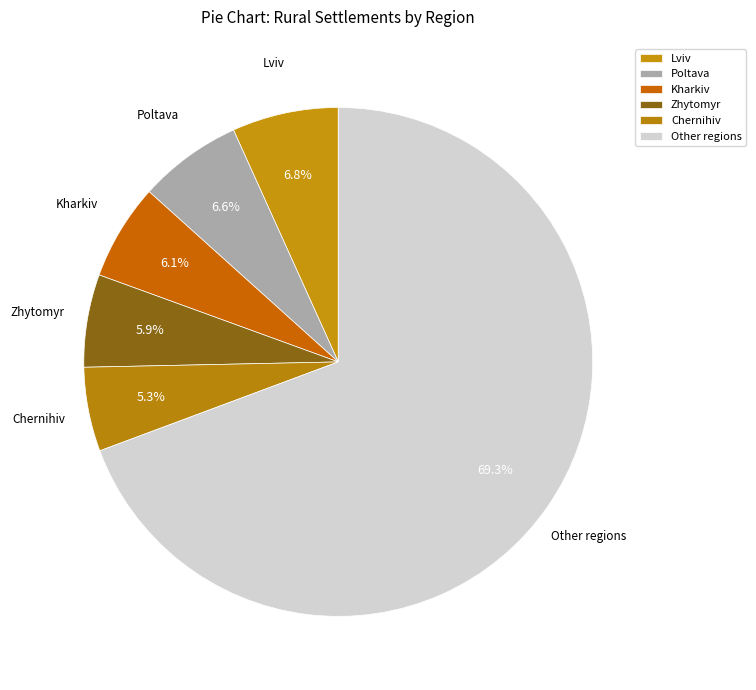

Count the number of slices in the pie.

6